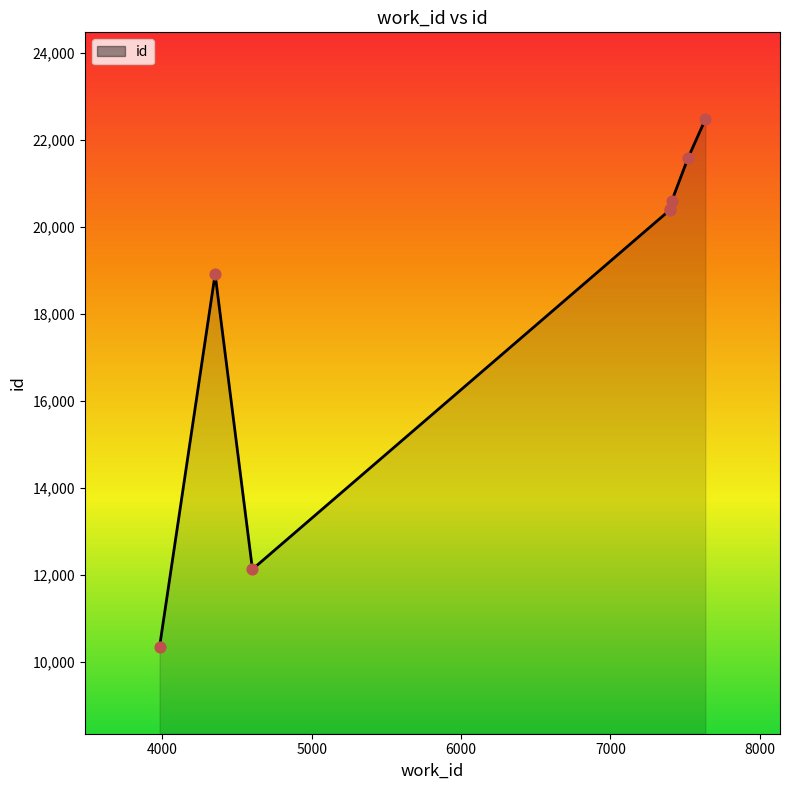

Which has a higher value, 4603 or 7399?

7399